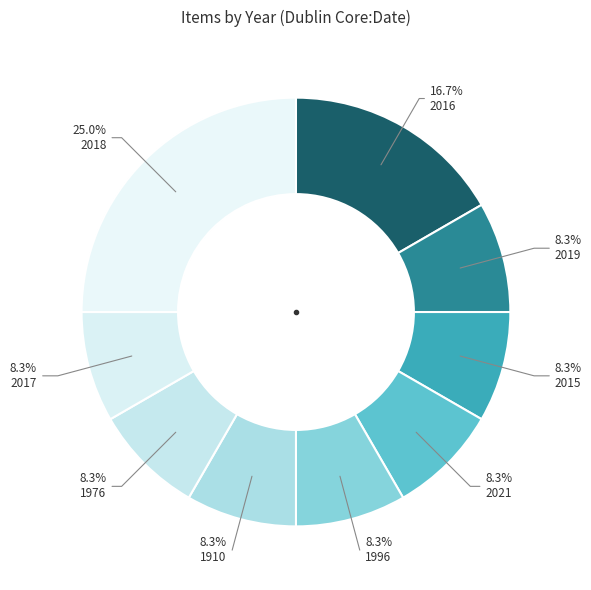

To the nearest percent, what is the difference between the largest and smallest slice percentages?

17%